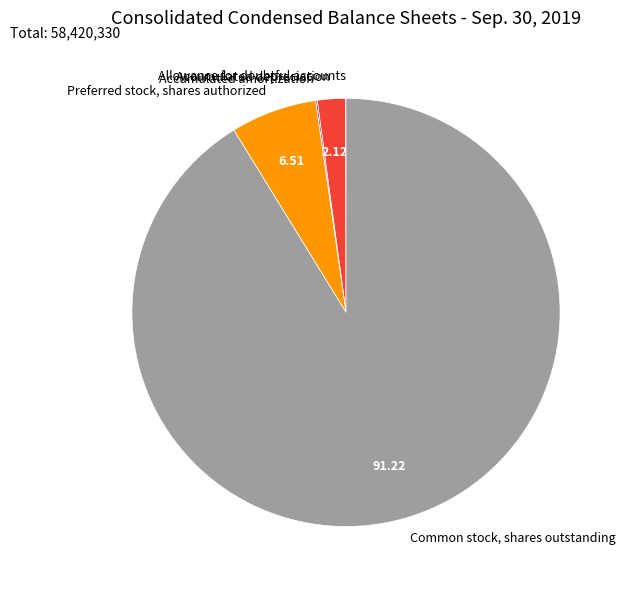

Approximately how many times larger is the value at Preferred stock, shares authorized compared to Accumulated depreciation?

3.1